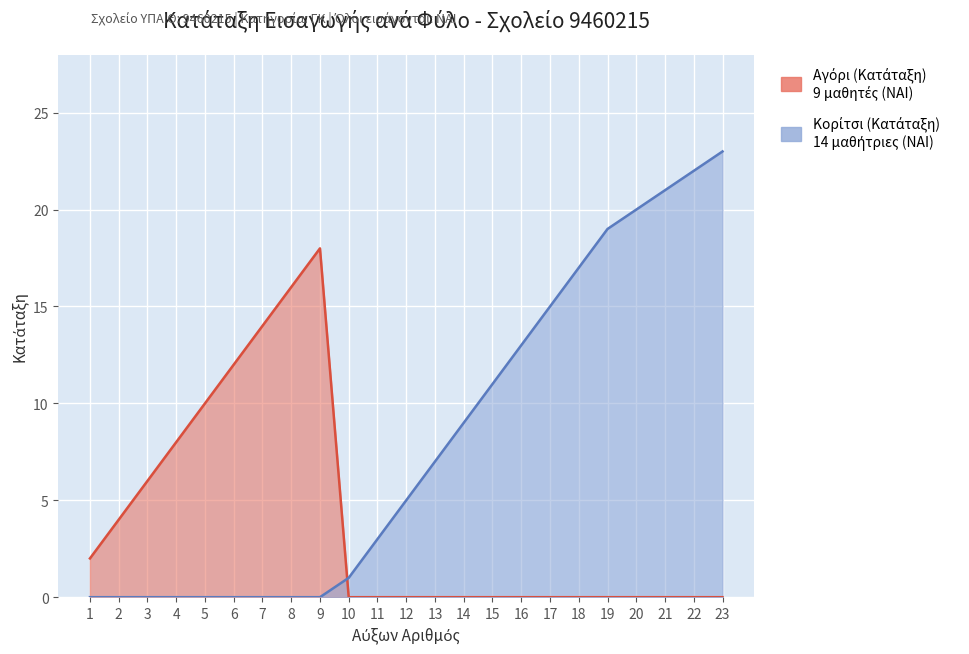

Between 6 and 8, which series saw the biggest shift?

Αγόρι (Κατάταξη)